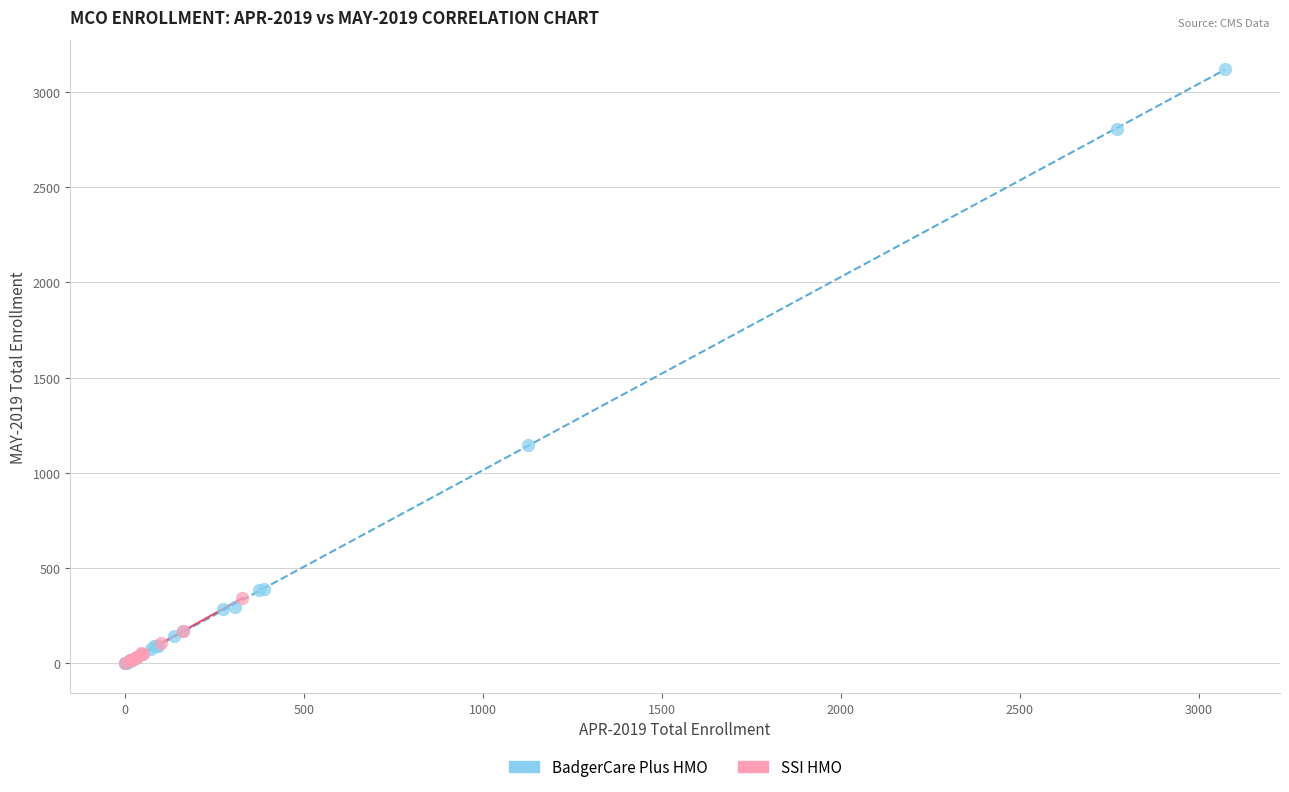

What are all the series names shown in the legend?

BadgerCare Plus HMO, SSI HMO